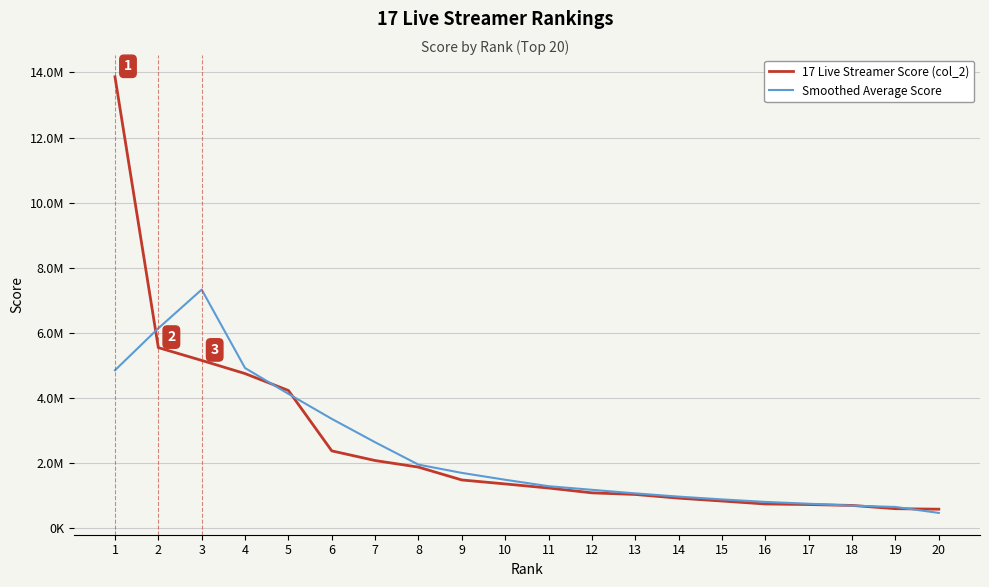

What is the difference between the second highest and second lowest values in the Smoothed Average Score series?

5486043.8